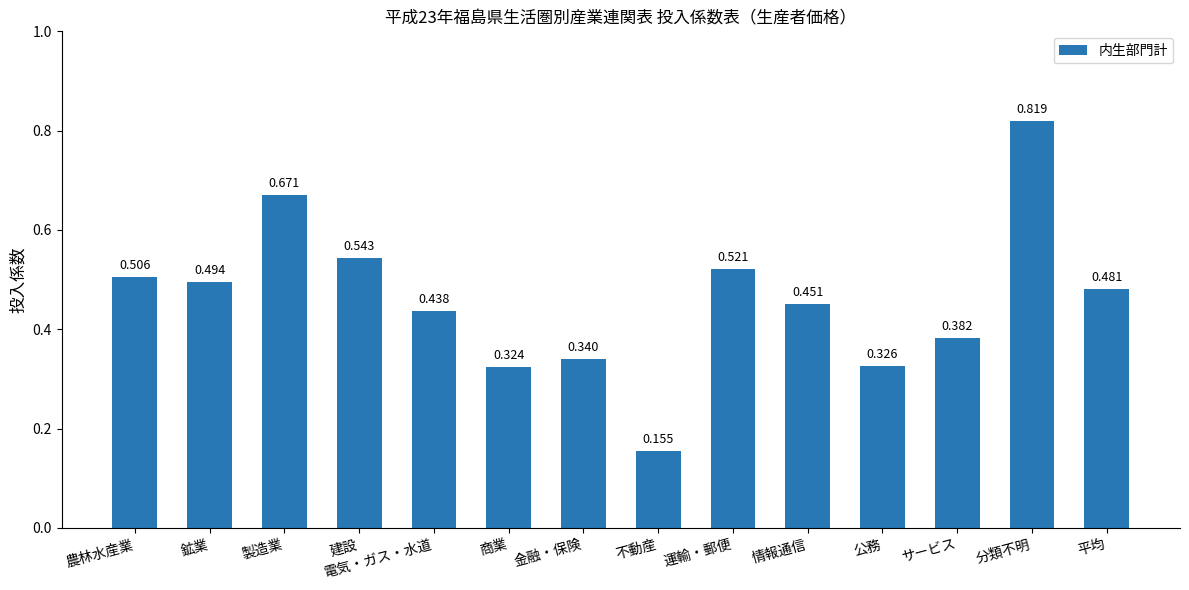

What is the label of the 7th bar from the right?

不動産